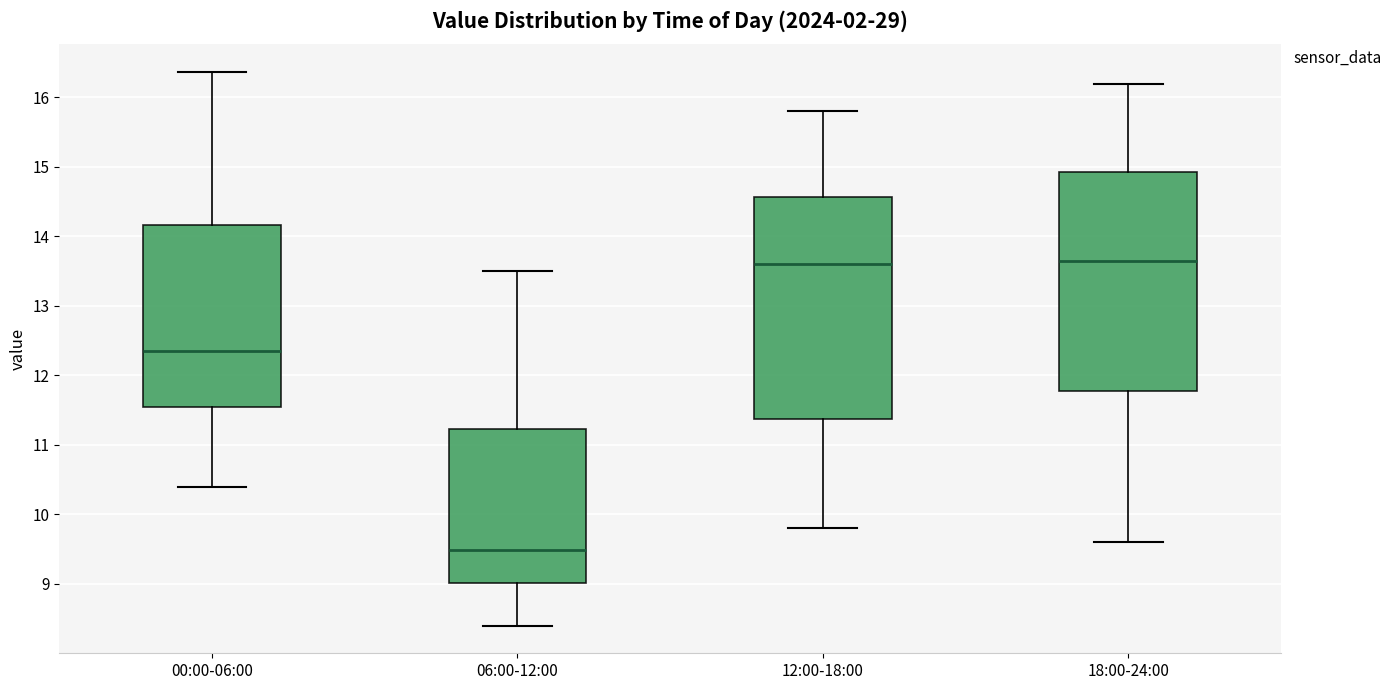

Reading left to right, read every box against the y-axis: the position of its median line, the range the box covers, and the ends of its whiskers. The values are not printed on the chart, so give them approximately, as read against the axis.

00:00-06:00: median 12.4, box 11.5 to 14.2, whiskers 10.4 to 16.4
06:00-12:00: median 9.5, box 9.0 to 11.2, whiskers 8.4 to 13.5
12:00-18:00: median 13.6, box 11.4 to 14.6, whiskers 9.8 to 15.8
18:00-24:00: median 13.7, box 11.8 to 14.9, whiskers 9.6 to 16.2